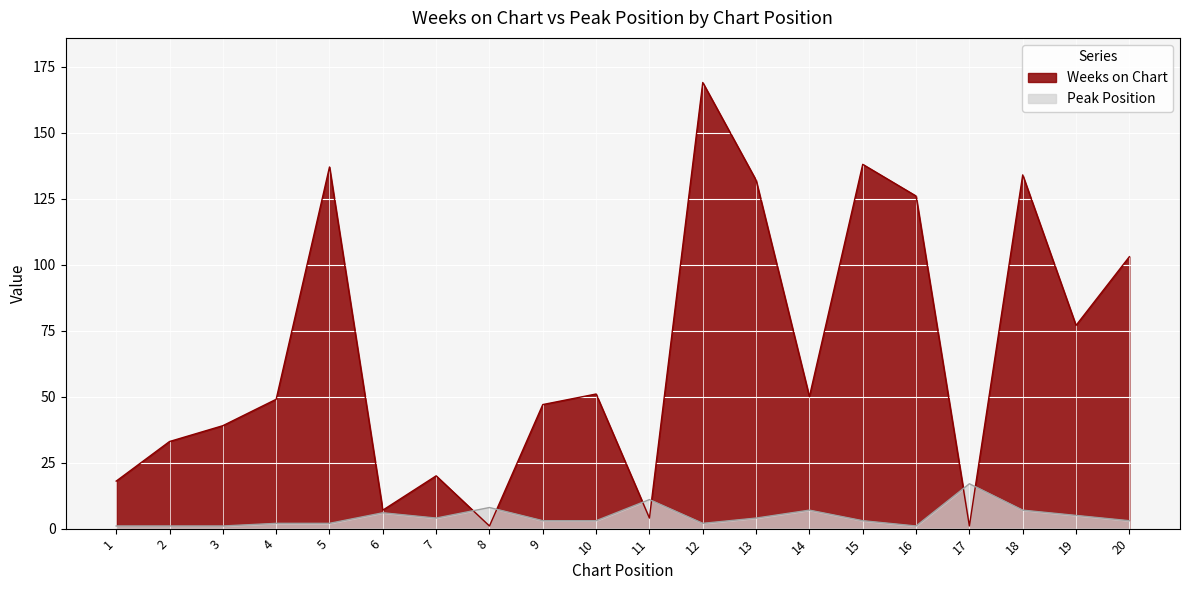

What is the maximum value for Weeks on Chart?

169